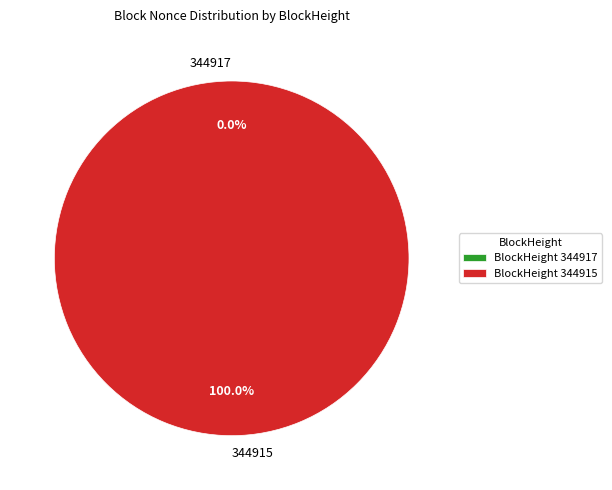

Rank the categories by value from lowest to highest.

344917, 344915